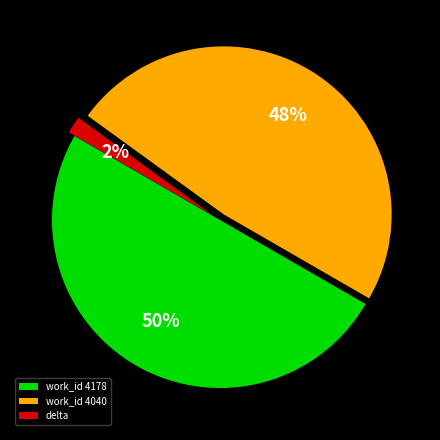

What percentage is the delta slice, to the nearest percent?

2%